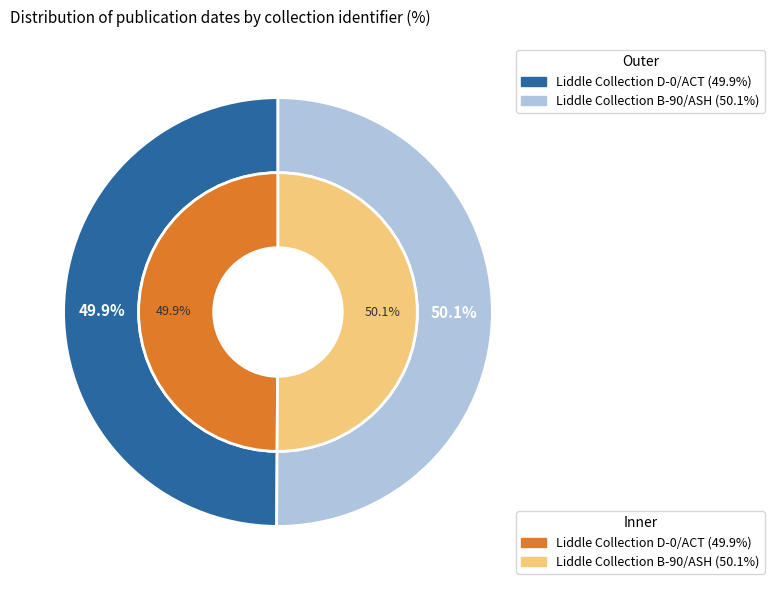

What percentage is the Liddle Collection D-0/ACT slice, to the nearest percent?

50%